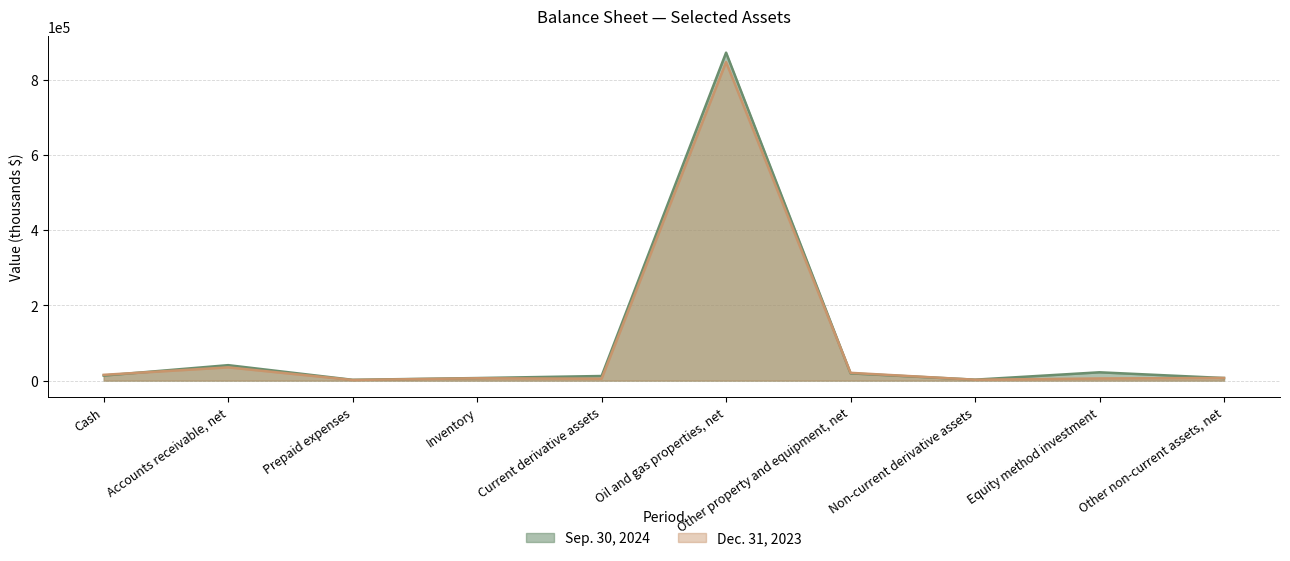

What is the difference between the highest and lowest values at Accounts receivable, net?

5908